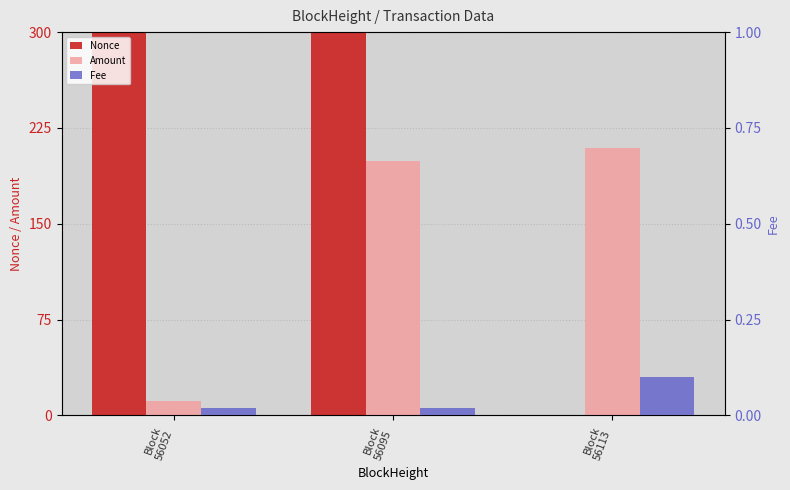

Is the value of Amount at Block
56095 greater than the value of Fee at Block
56052?

Yes